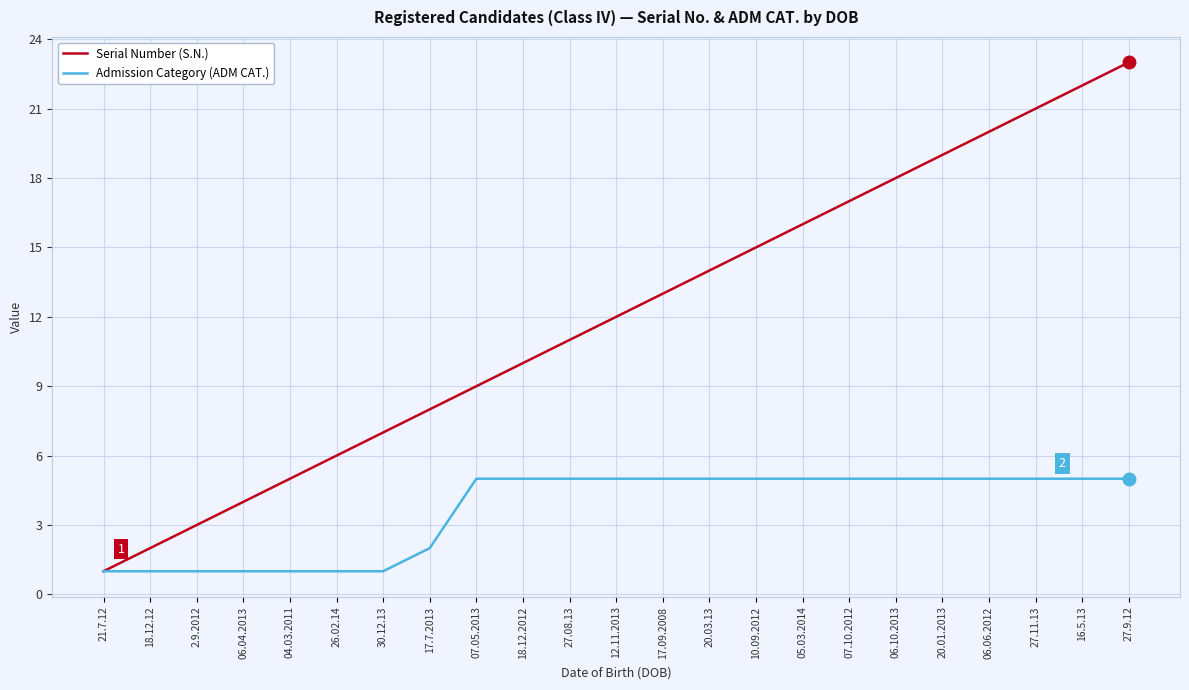

Which series has the widest spread of values?

Serial Number (S.N.)